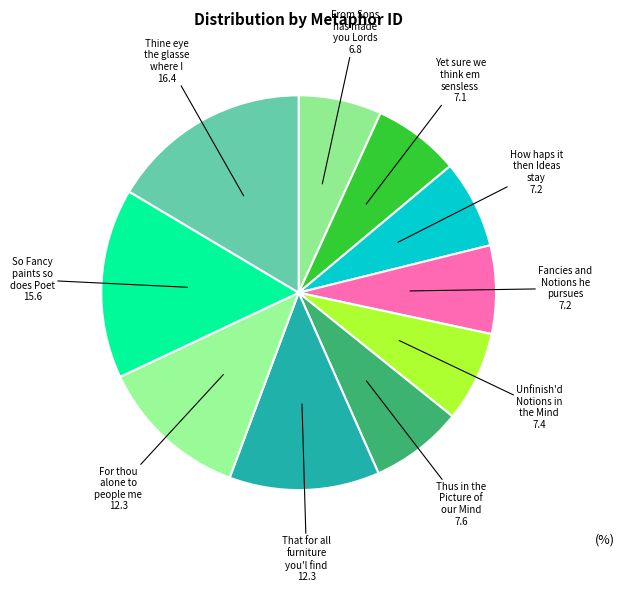

What is the largest slice in the pie chart?

Thine eye the glasse where I